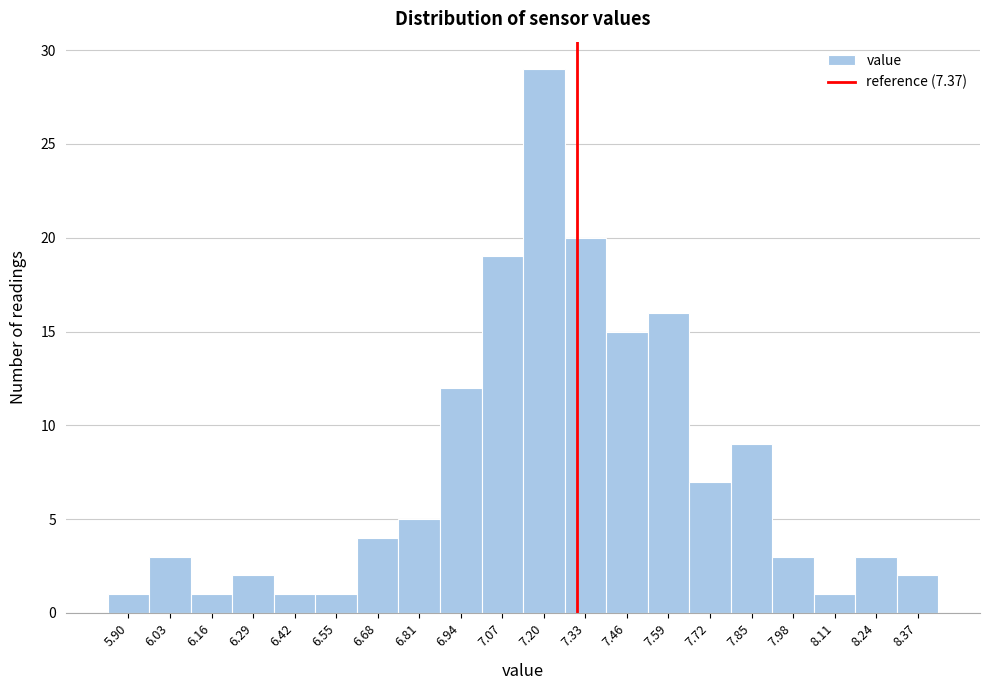

Reading left to right, transcribe all the data shown in this chart.

1	3	1	2	1	1	4	5	12	19	29	20	15	16	7	9	3	1	3	2